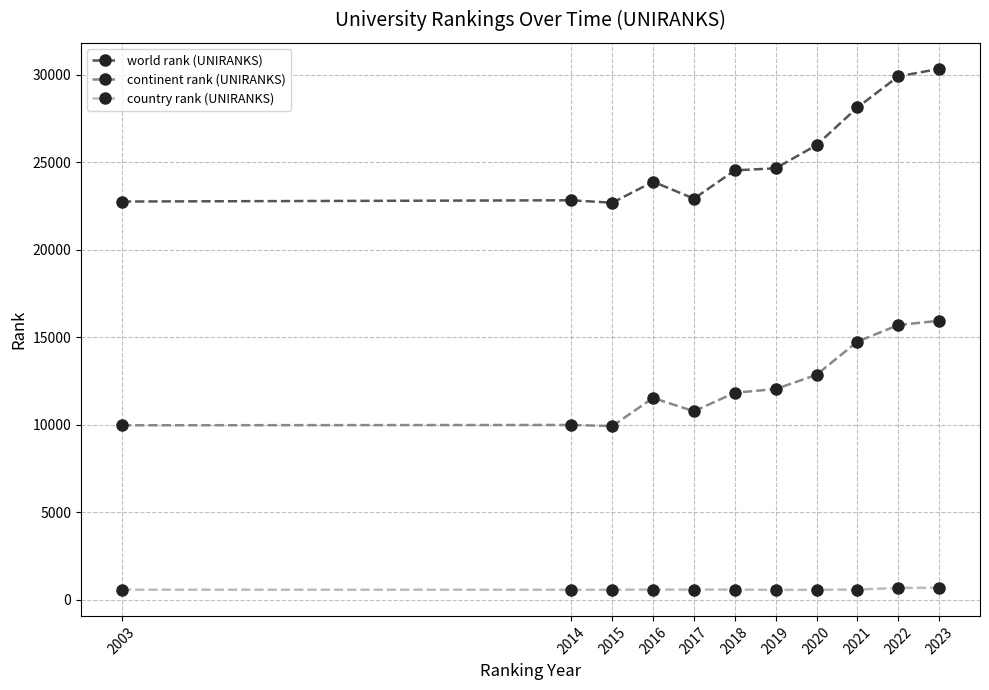

What is the value of the continent rank (UNIRANKS) point at the 7th from the left?

12038